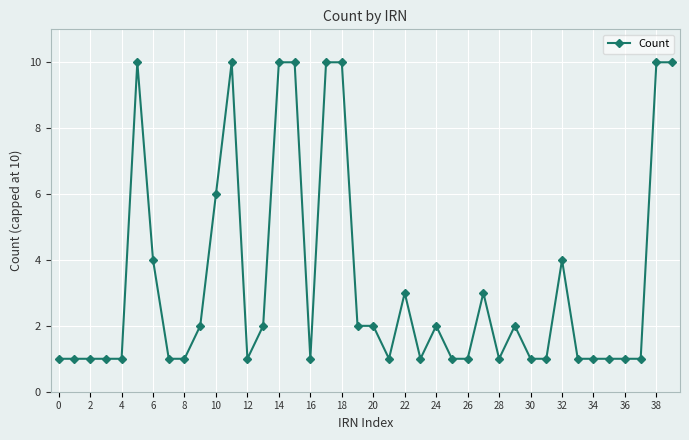

What is the value of the 7th point from the left?

4